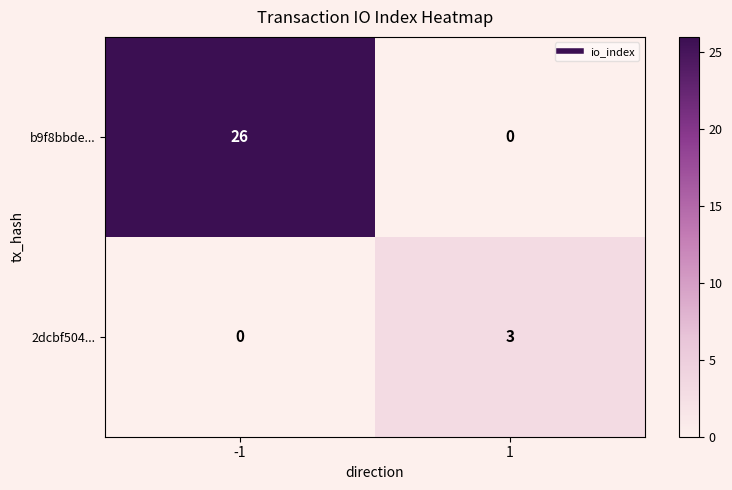

Is the value of b9f8bbde... at -1 greater than the value of 2dcbf504... at 1?

Yes